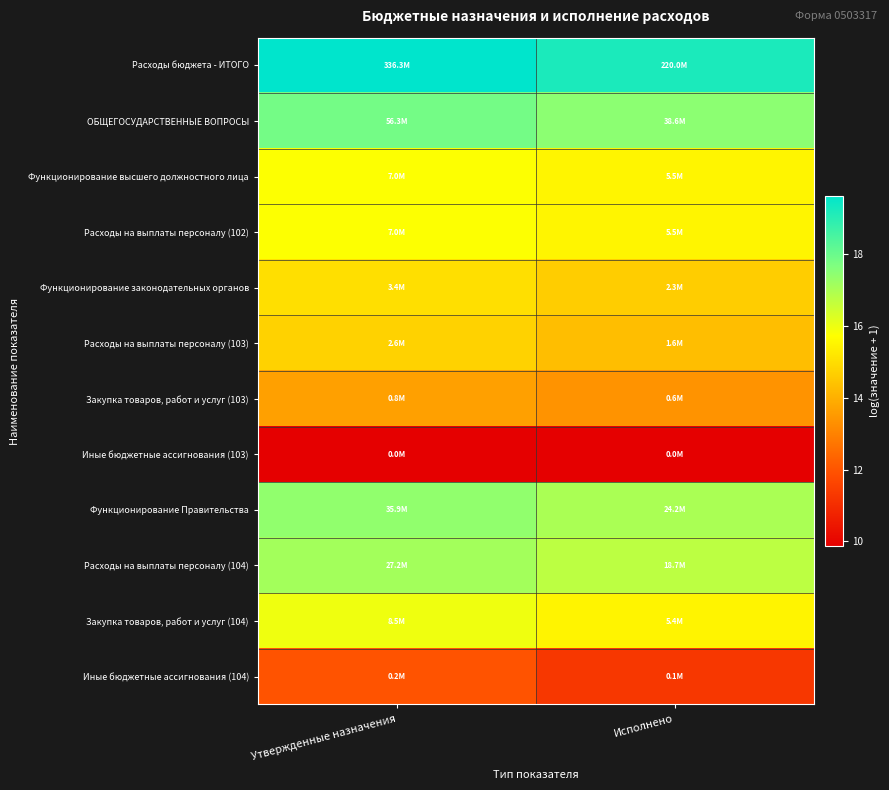

Reading right to left, extract all data points from this chart.

Расходы бюджета - ИТОГО: Исполнено=19.2	Утвержденные назначения=19.6
ОБЩЕГОСУДАРСТВЕННЫЕ ВОПРОСЫ: Исполнено=17.5	Утвержденные назначения=17.8
Функционирование высшего должностного лица: Исполнено=15.5	Утвержденные назначения=15.8
Расходы на выплаты персоналу (102): Исполнено=15.5	Утвержденные назначения=15.8
Функционирование законодательных органов: Исполнено=14.6	Утвержденные назначения=15.0
Расходы на выплаты персоналу (103): Исполнено=14.3	Утвержденные назначения=14.8
Закупка товаров, работ и услуг (103): Исполнено=13.4	Утвержденные назначения=13.7
Иные бюджетные ассигнования (103): Исполнено=9.9	Утвержденные назначения=9.9
Функционирование Правительства: Исполнено=17.0	Утвержденные назначения=17.4
Расходы на выплаты персоналу (104): Исполнено=16.7	Утвержденные назначения=17.1
Закупка товаров, работ и услуг (104): Исполнено=15.5	Утвержденные назначения=16.0
Иные бюджетные ассигнования (104): Исполнено=11.3	Утвержденные назначения=12.0